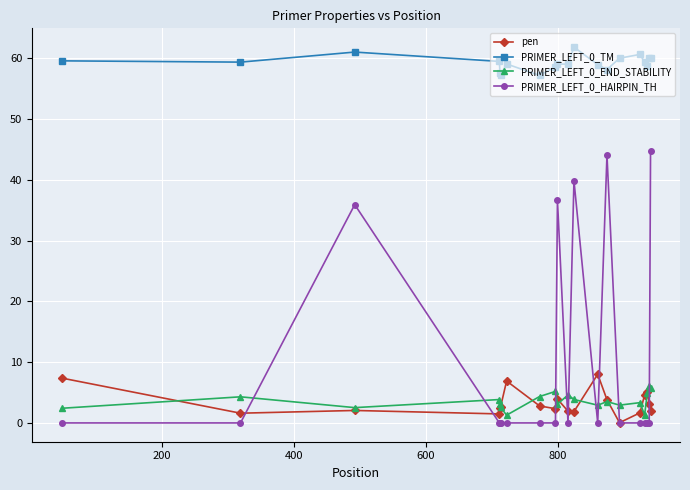

True or false: PRIMER_LEFT_0_END_STABILITY and PRIMER_LEFT_0_TM intersect in this chart.

False